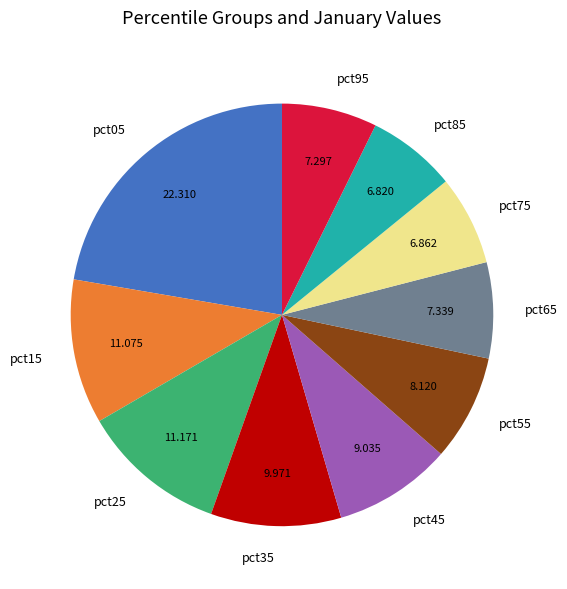

Combined, do pct85 and pct95 account for over 50%?

No